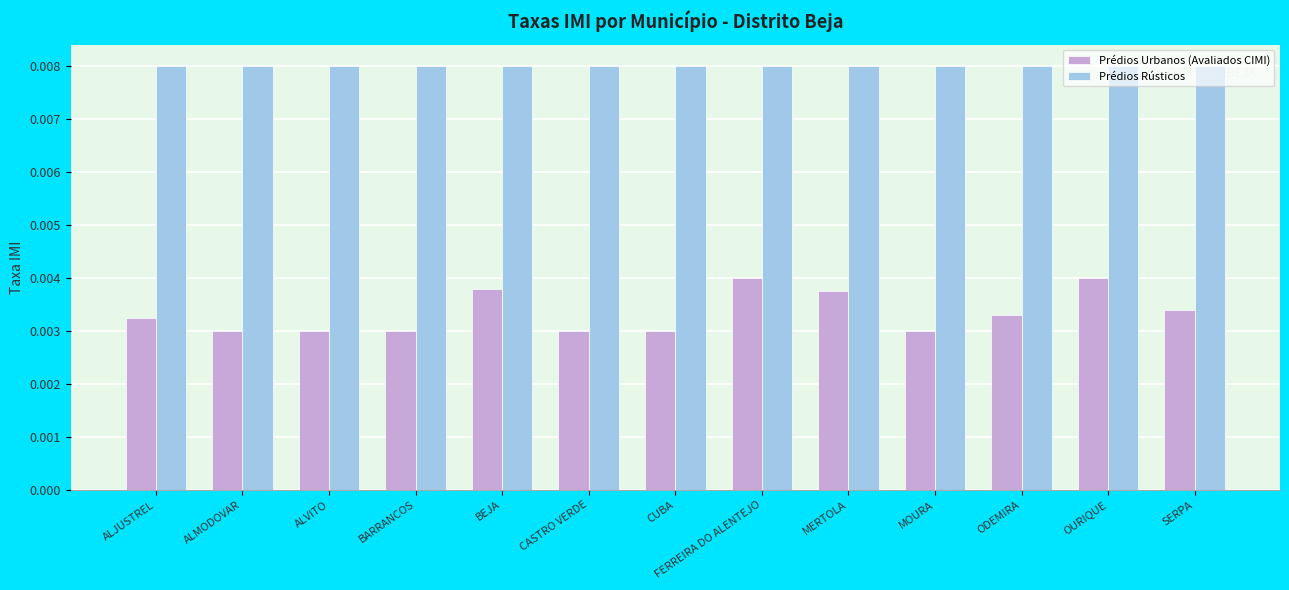

Which series has the largest total across all categories?

Prédios Rústicos